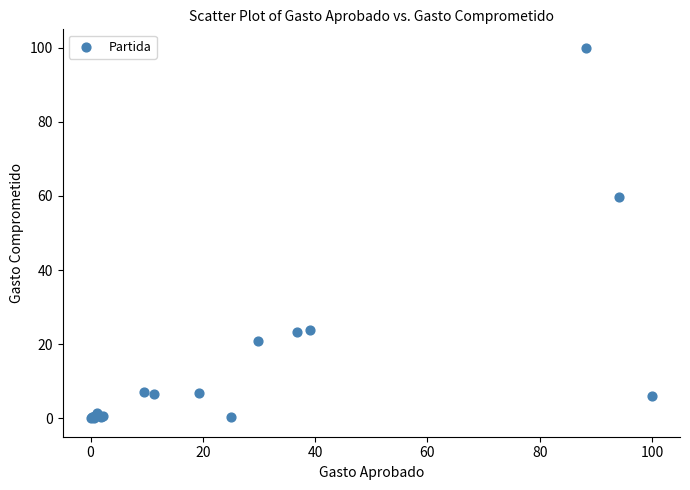

What Y value in the scatter plot is closest to 50?

59.8